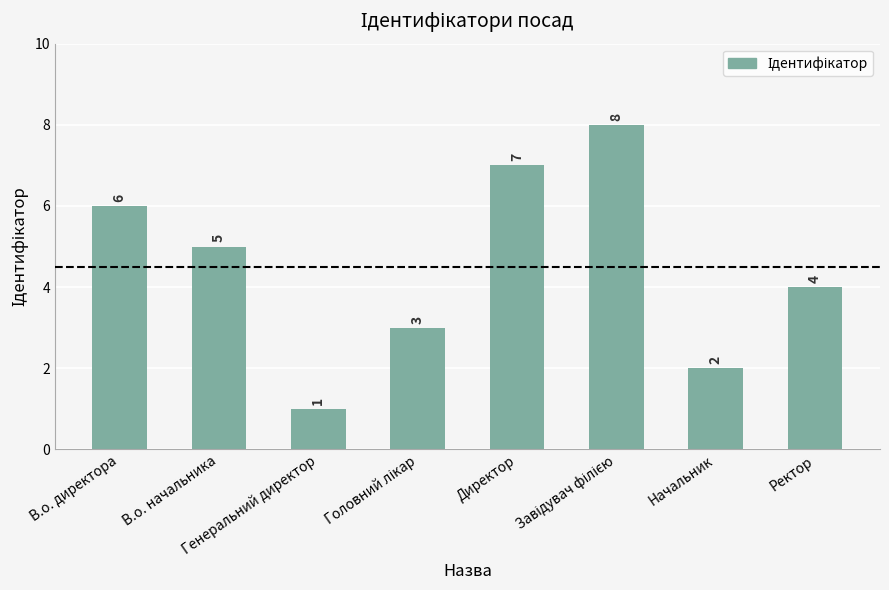

The value at Директор is 4. True or false?

False